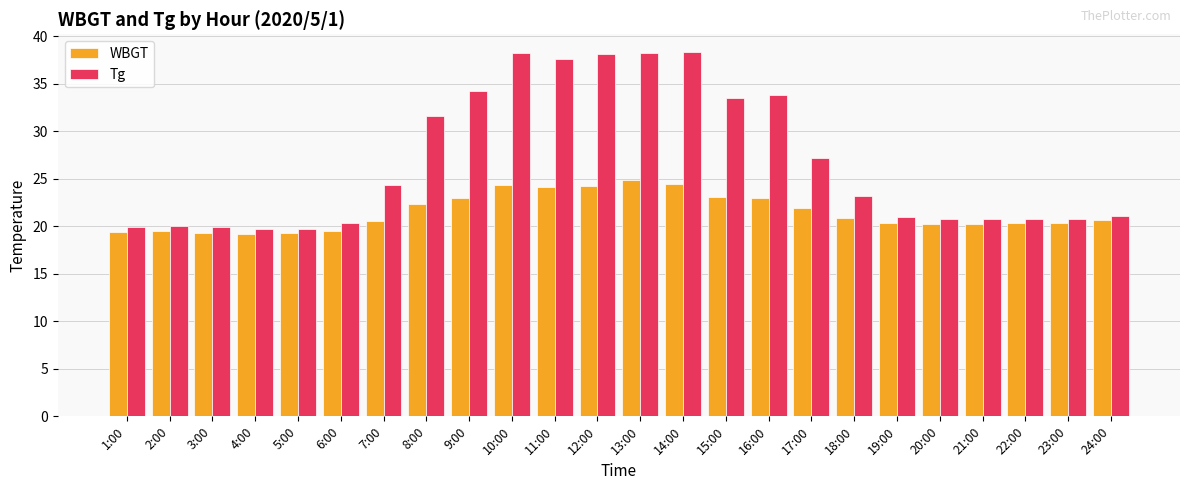

What is the maximum value for Tg?

38.3